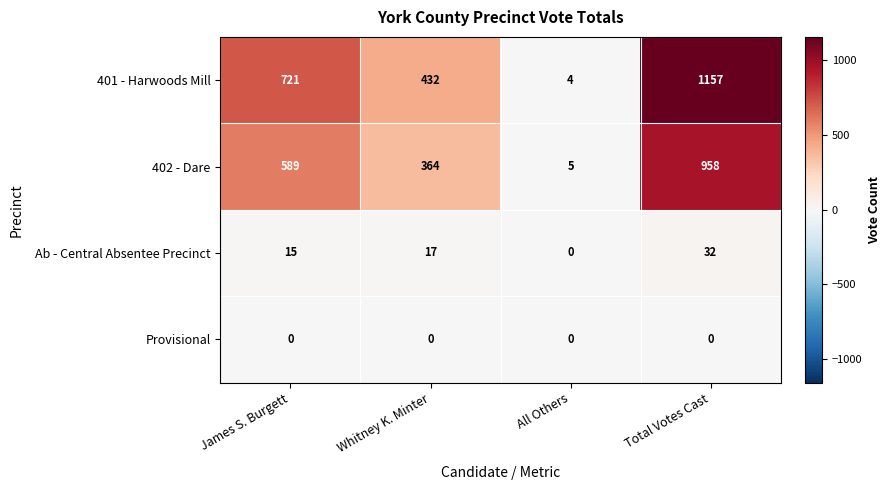

True or false: 402 - Dare has a value of 958 at Total Votes Cast.

True